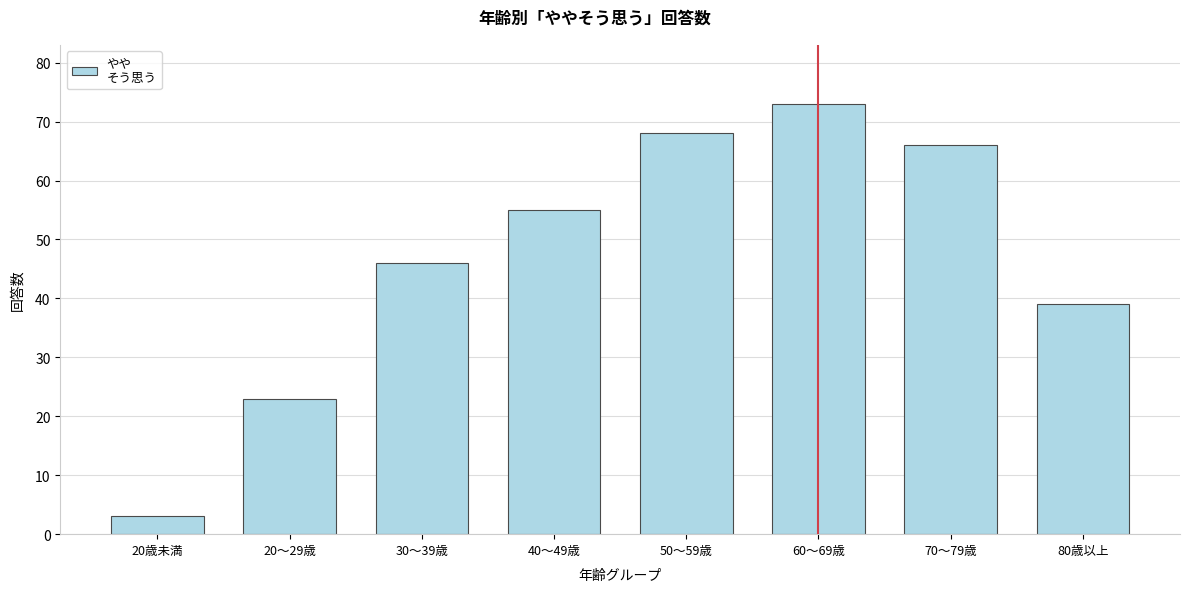

Reading left to right, what are all the values shown in this chart?

3	23	46	55	68	73	66	39